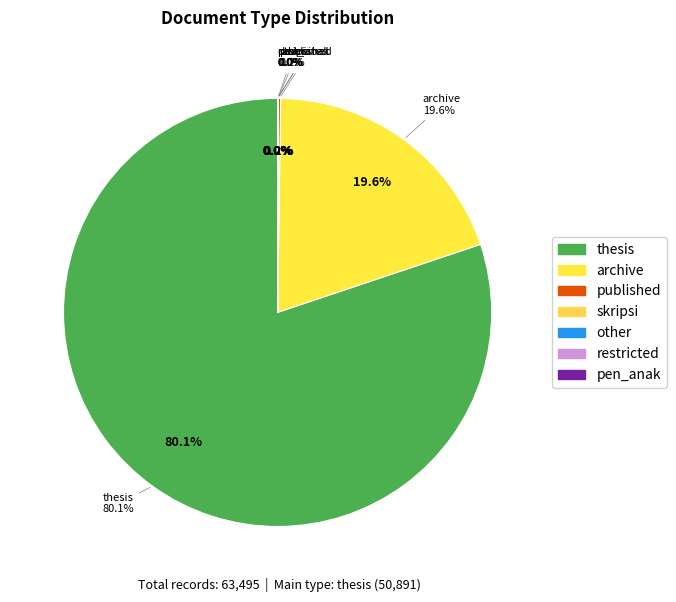

Which category has the biggest portion of the pie?

thesis